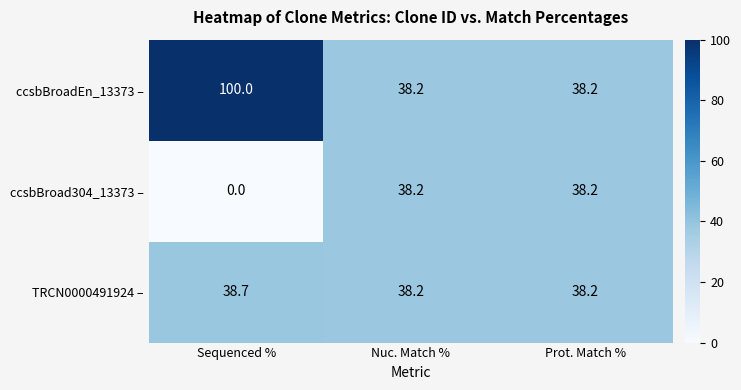

Which label corresponds to the largest value in the chart?

Sequenced %